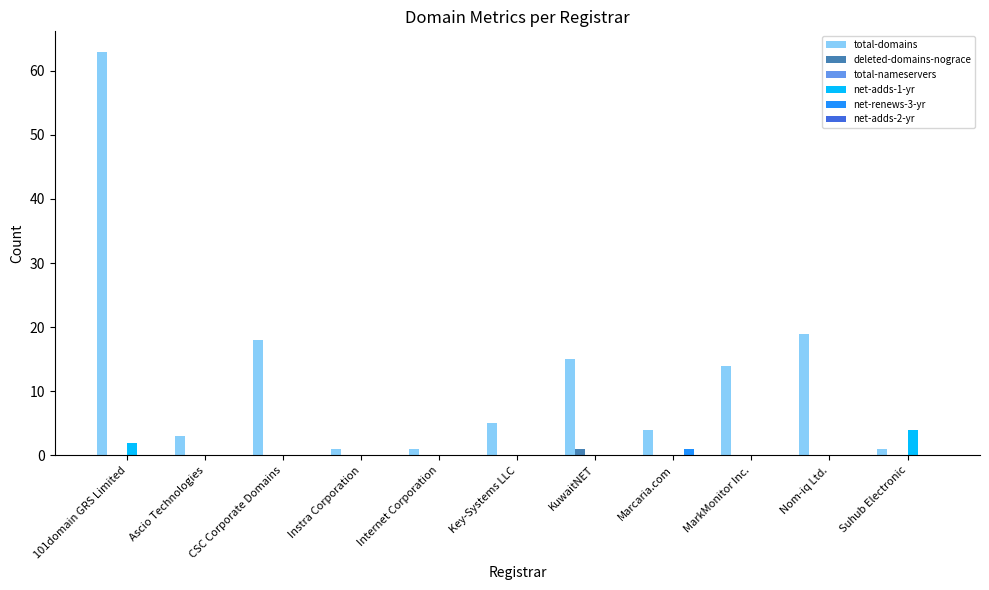

At which category is the sum across all series the highest?

101domain GRS Limited